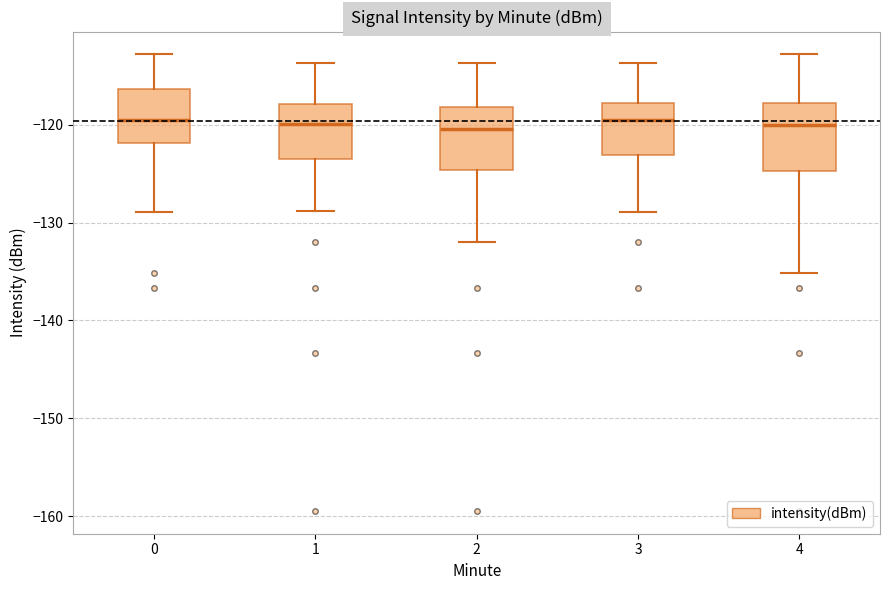

Reading left to right, transcribe this box plot: for each box, give where its median line is, the range the box spans, and where its two whiskers end, as read against the y-axis. The values are not printed on the chart, so give them approximately, as read against the axis.

0: median -120, box -122 to -116, whiskers -129 to -113
1: median -120, box -124 to -118, whiskers -129 to -114
2: median -120, box -125 to -118, whiskers -132 to -114
3: median -120, box -123 to -118, whiskers -129 to -114
4: median -120, box -125 to -118, whiskers -135 to -113